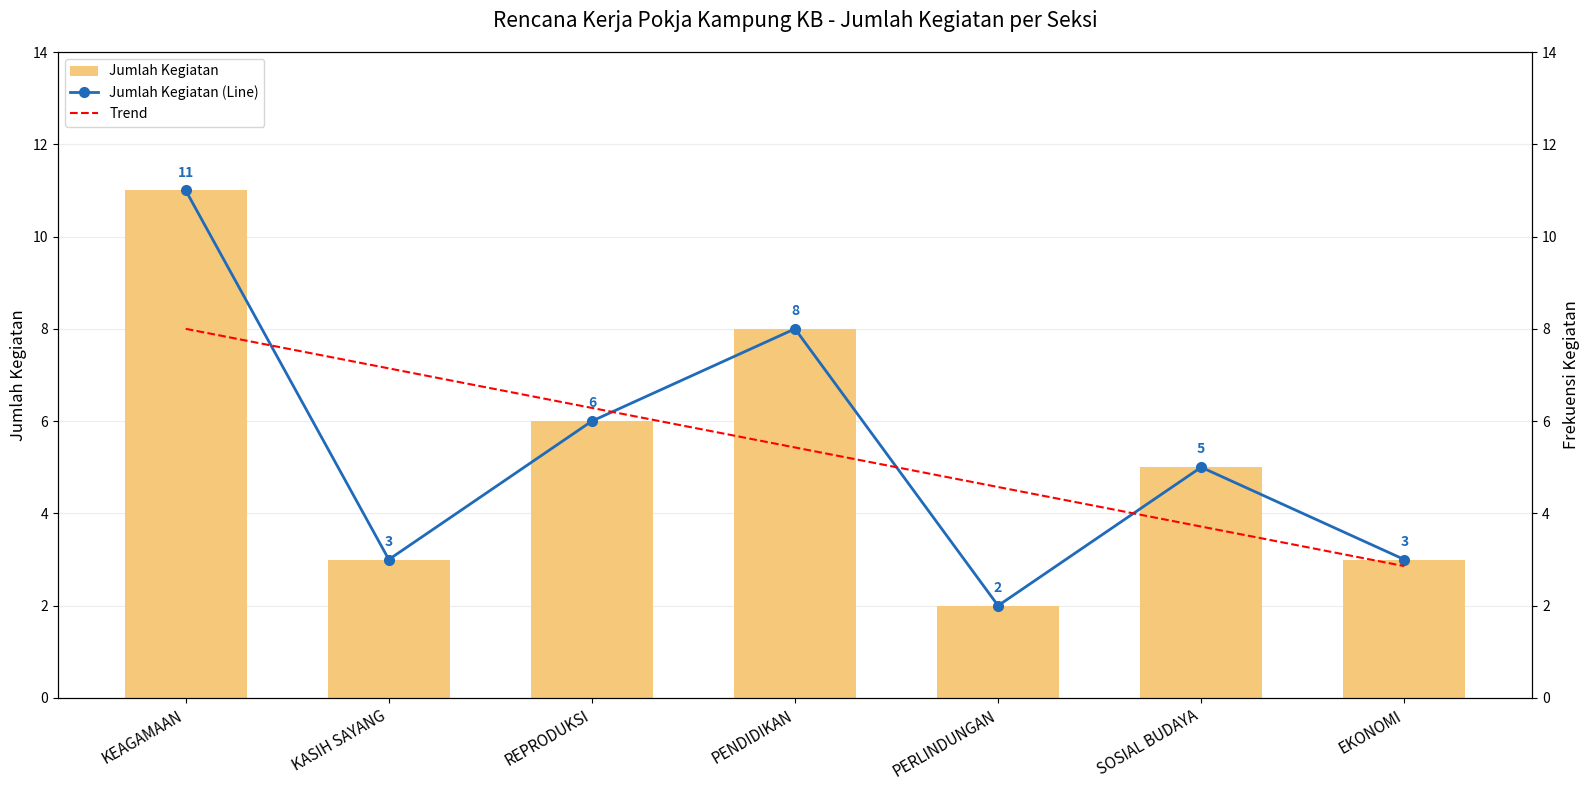

What is the greatest value displayed?

11.0